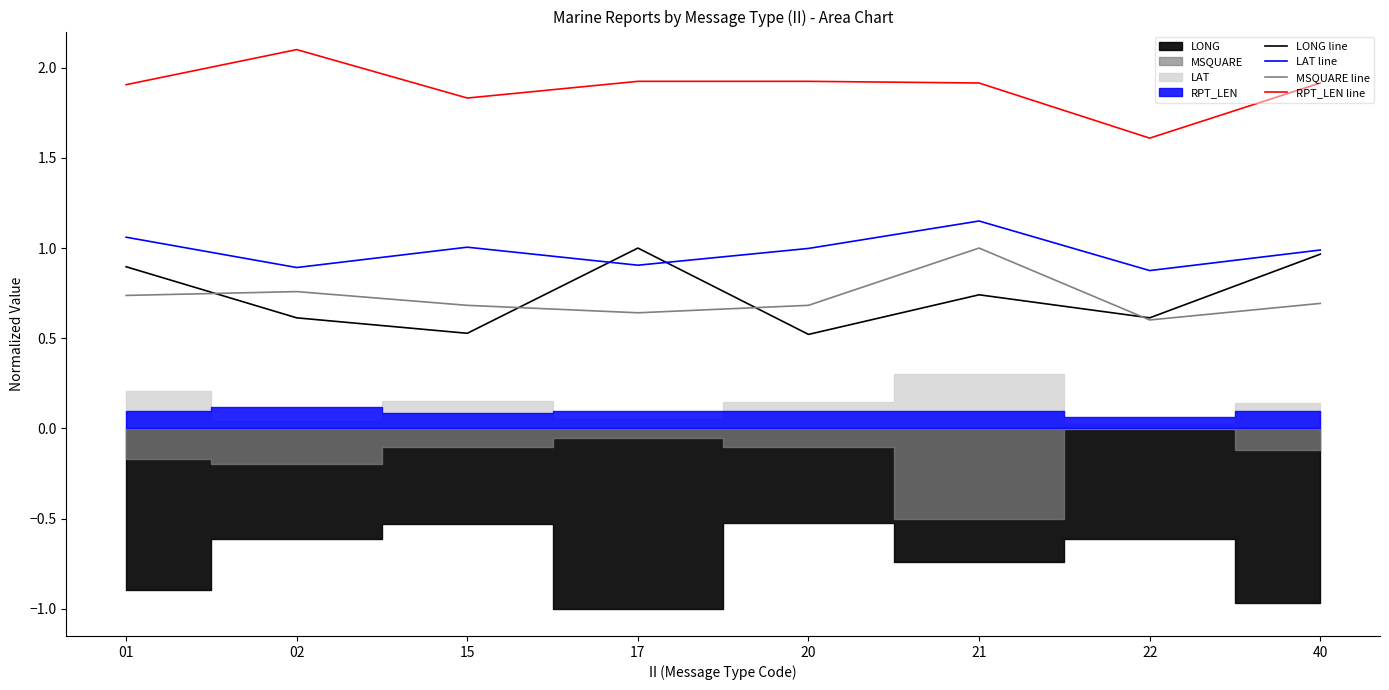

True or false: LAT line and RPT_LEN line cross at least once.

False